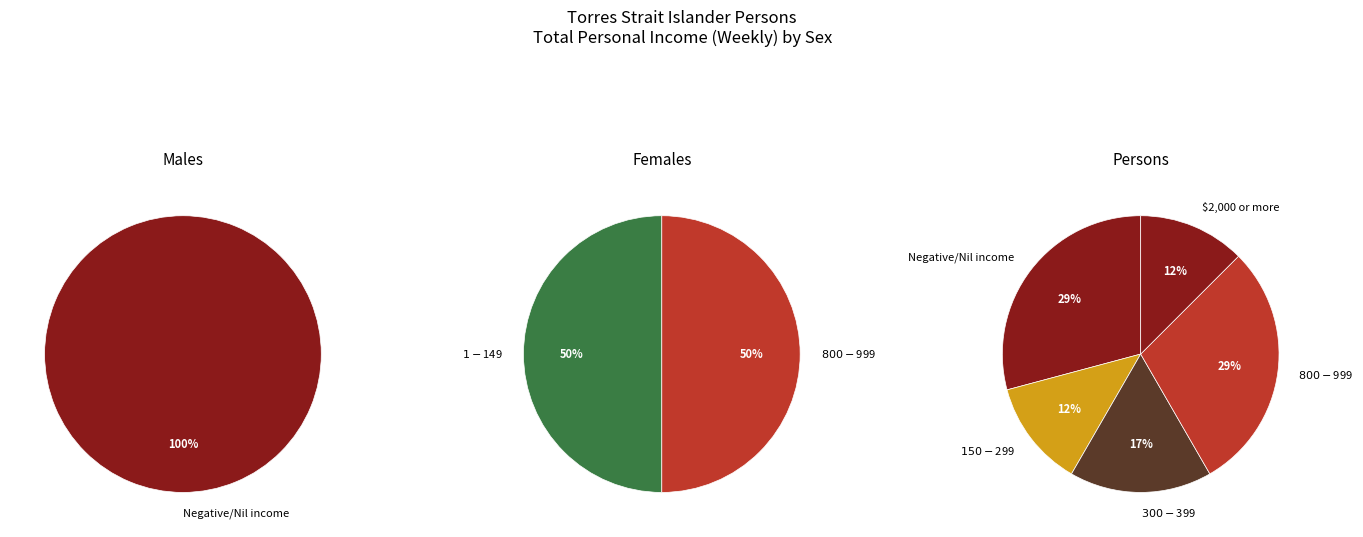

Is there any slice that represents more than half of the pie?

Yes